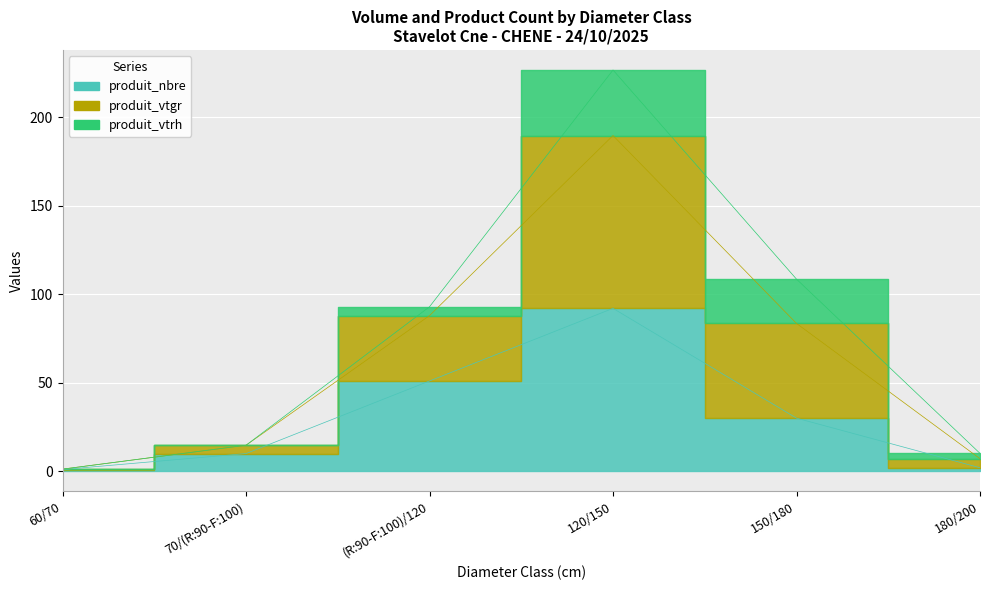

What is the difference between the second highest and minimum values in the produit_nbre series?

50.0